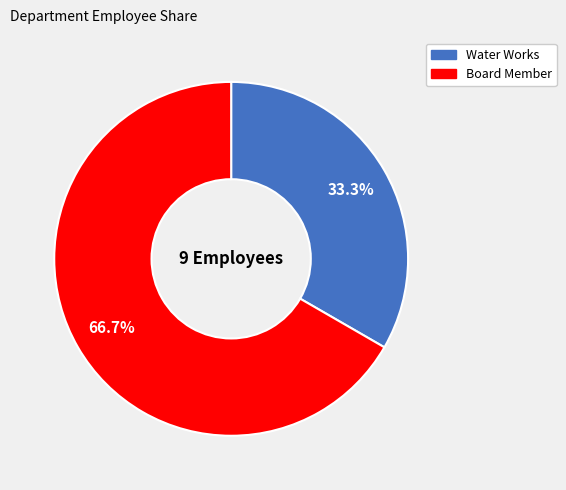

To the nearest percent, what percentage of the pie is Board Member?

67%